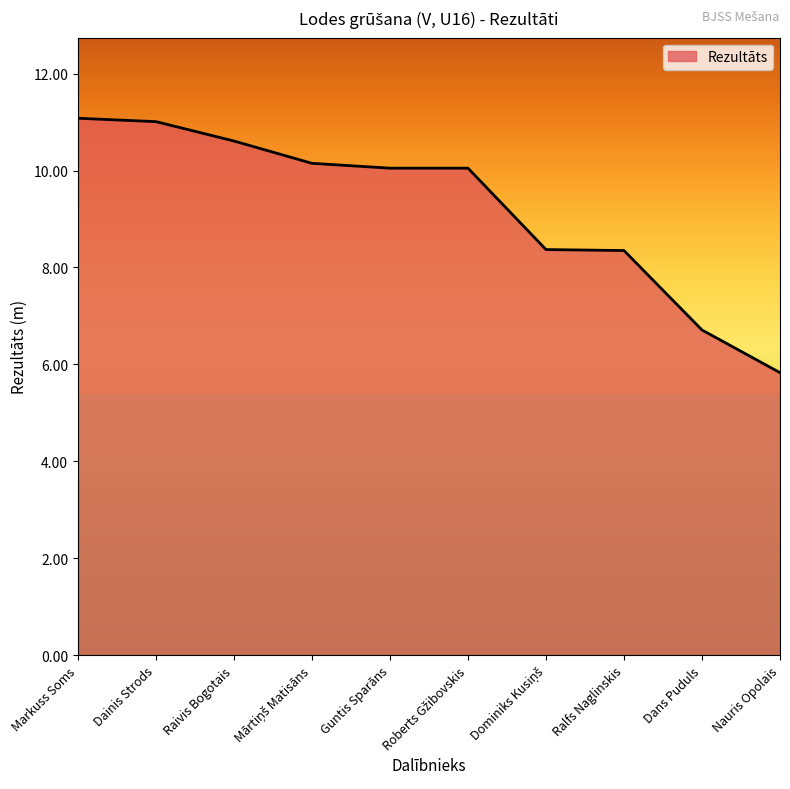

Count the number of data series in this chart.

1